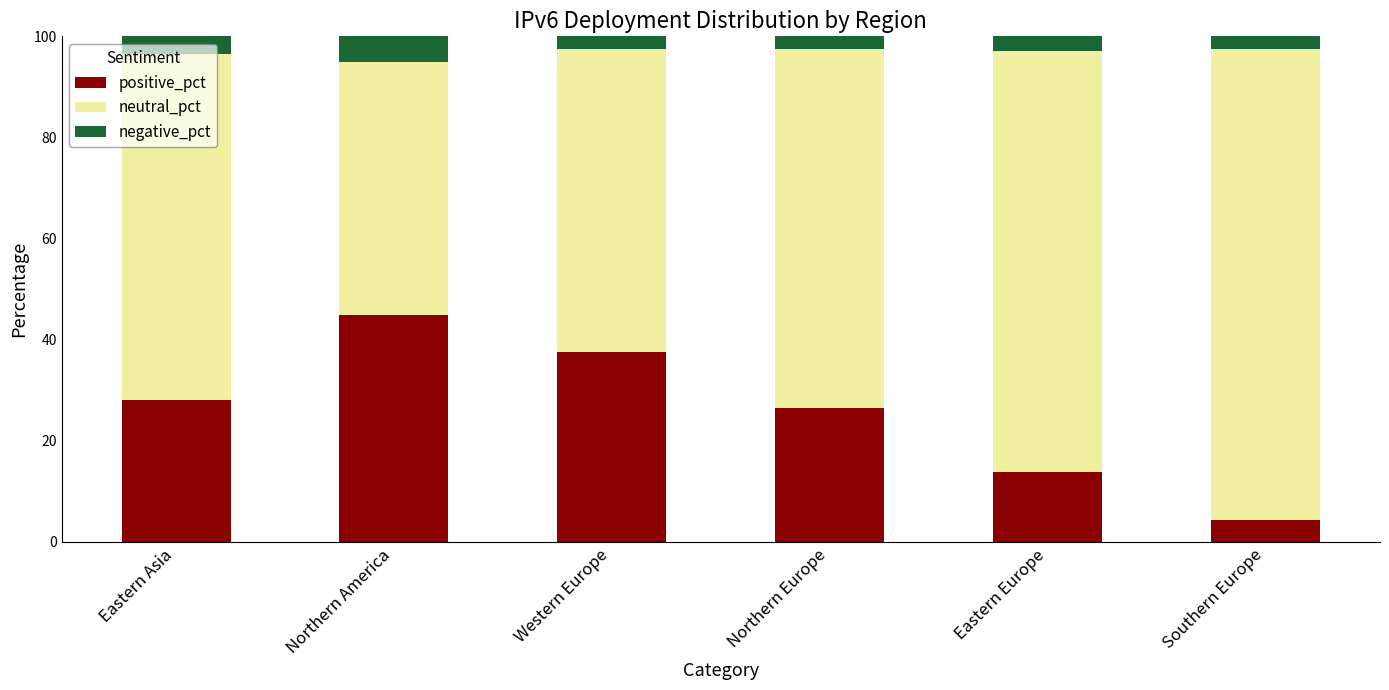

The value of positive_pct at Northern Europe is 43.3. True or false?

False